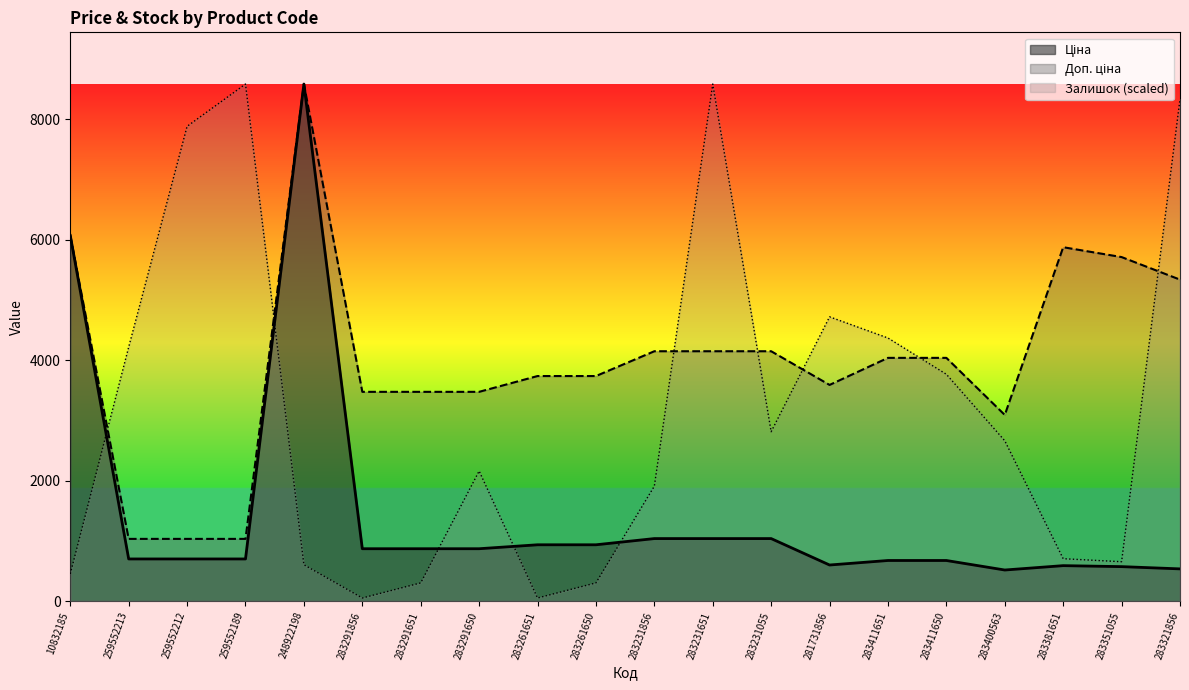

Does the chart have visible grid lines?

No